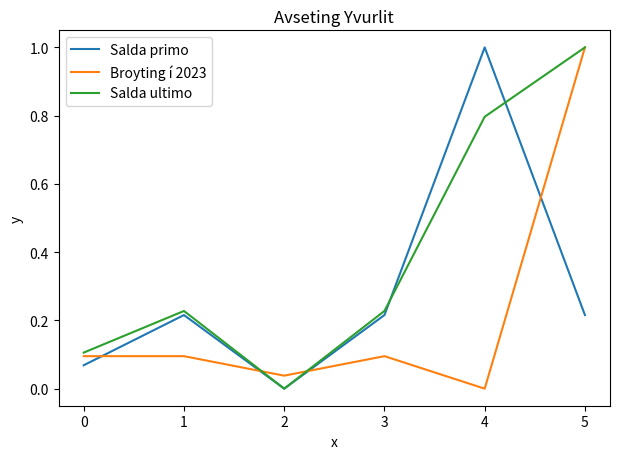

True or false: Broyting í 2023 and Salda primo cross at least once.

True